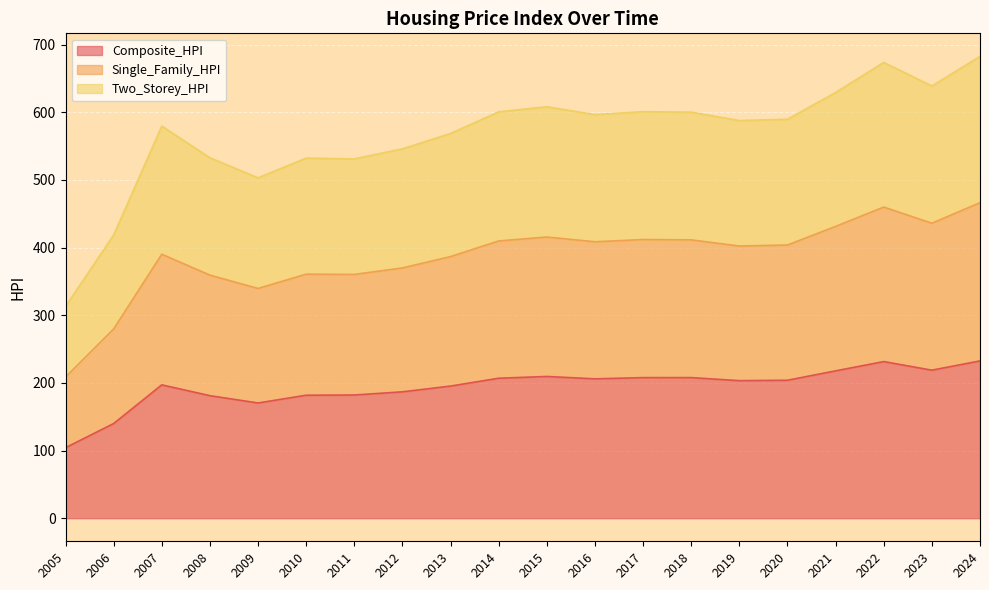

Rank the series at 2007 from lowest to highest value.

Composite_HPI, Single_Family_HPI, Two_Storey_HPI